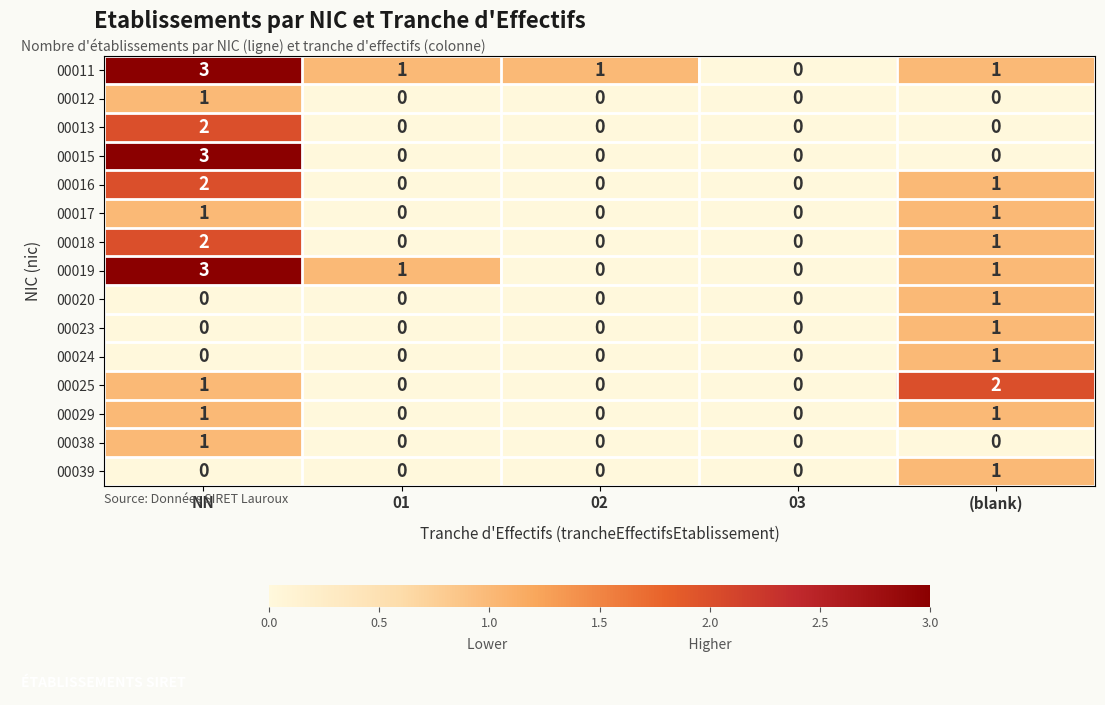

Which series has the largest total across all categories?

00011